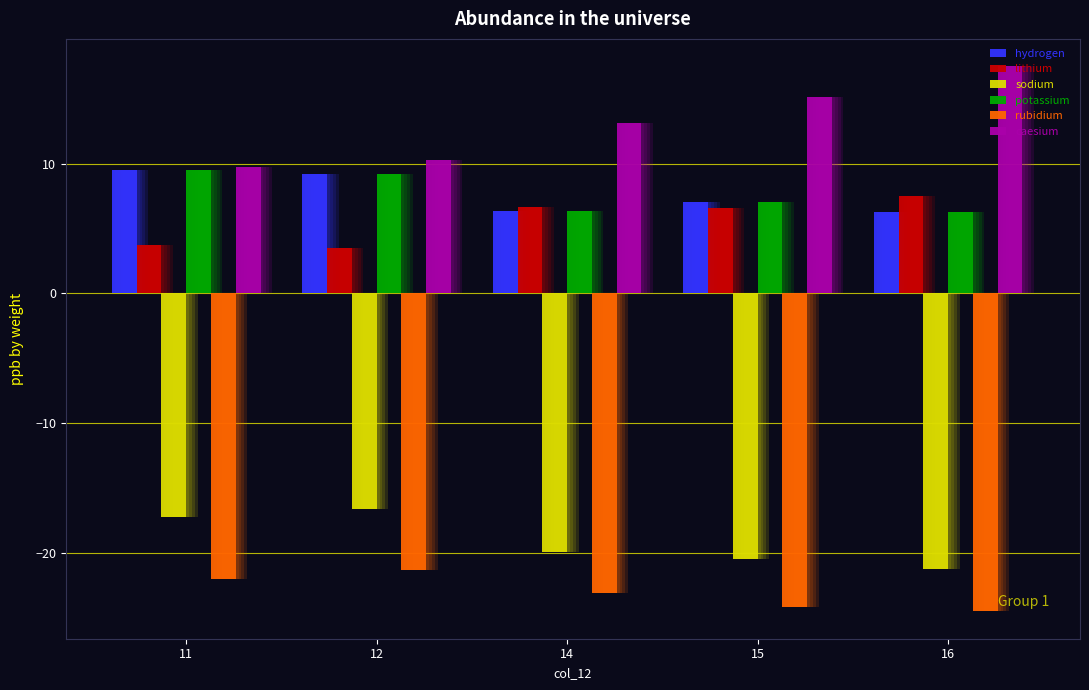

The hydrogen series shows 5.3 at 11. True or false?

False